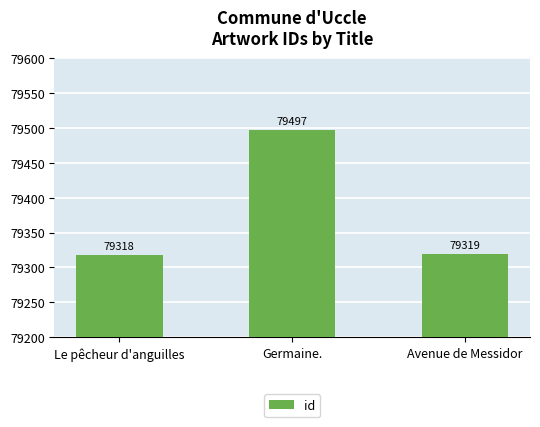

Between Avenue de Messidor and Germaine., which is larger?

Germaine.